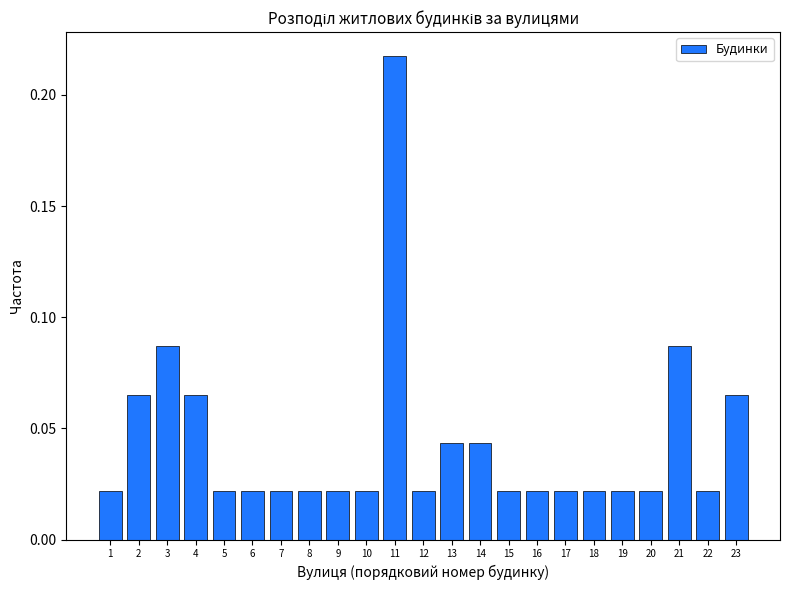

What is the sum of all values?

1.0